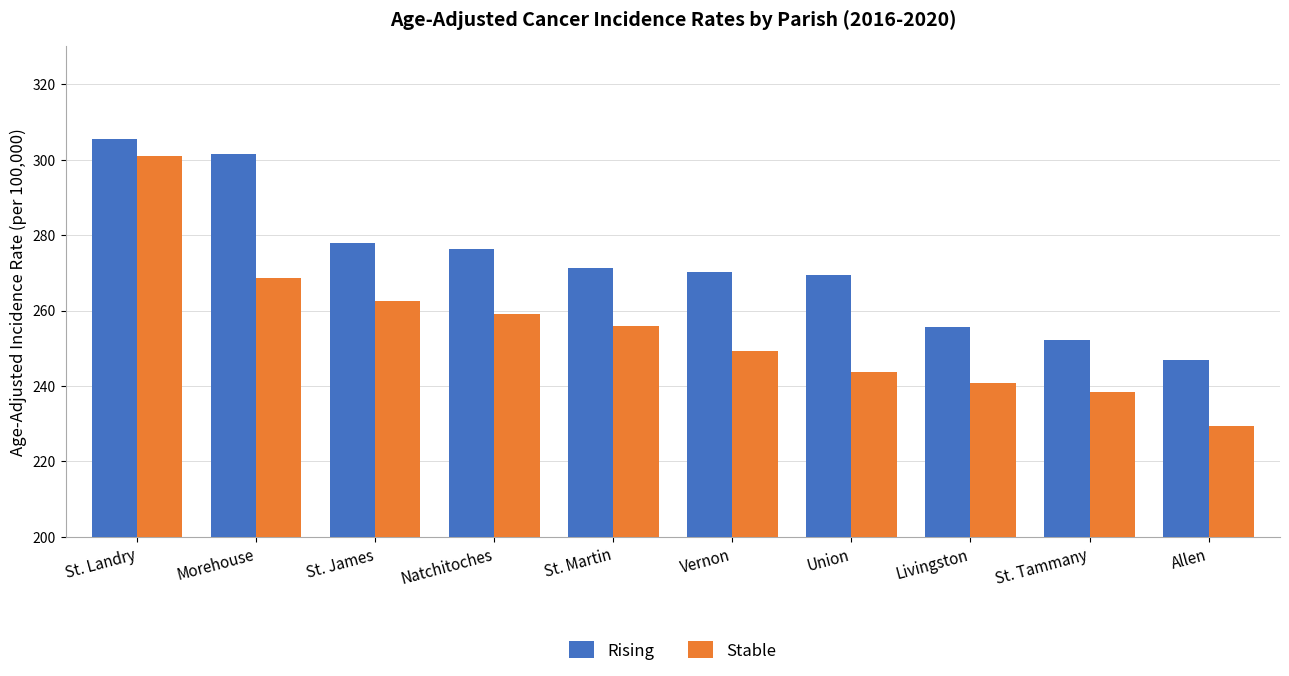

The Rising series shows 301.6 at Morehouse. True or false?

True